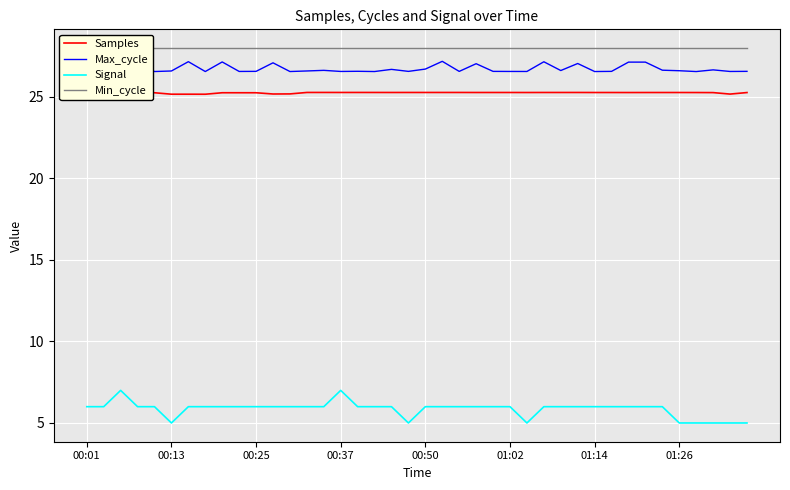

Rank the series at 26 from lowest to highest value.

Signal, Samples, Max_cycle, Min_cycle